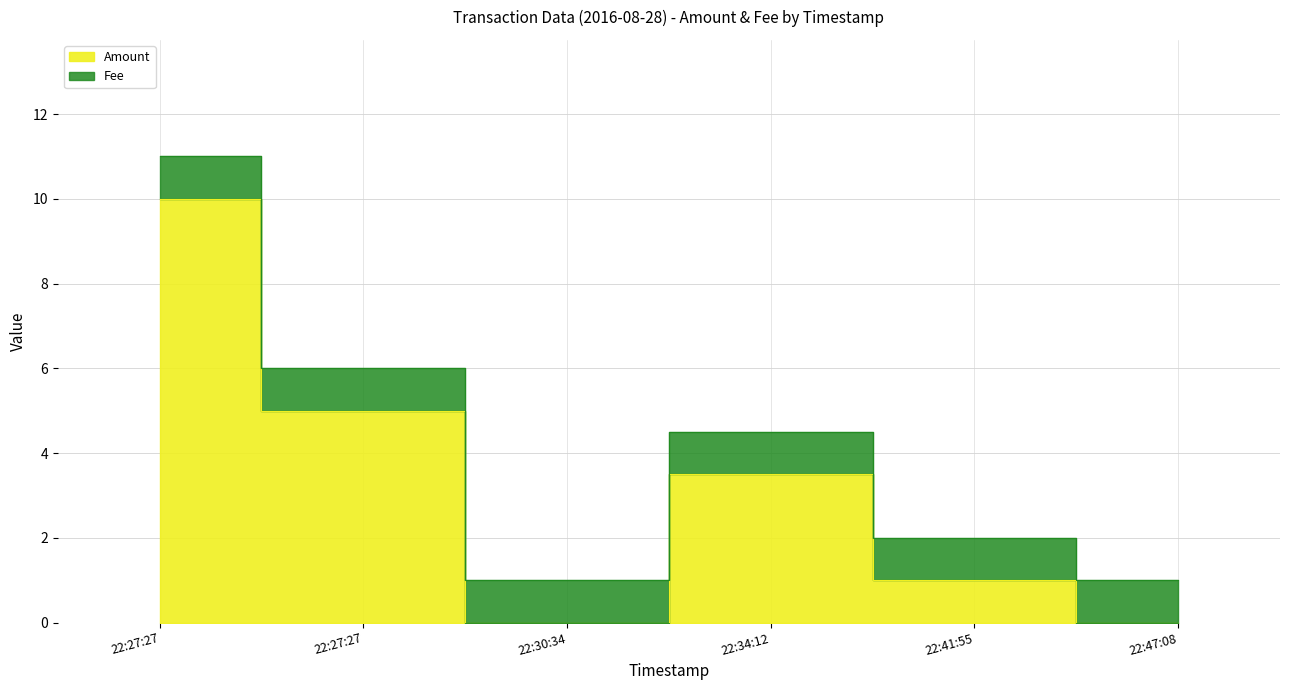

What is the sum of the values at 22:47:08 and 22:27:27?

5.0